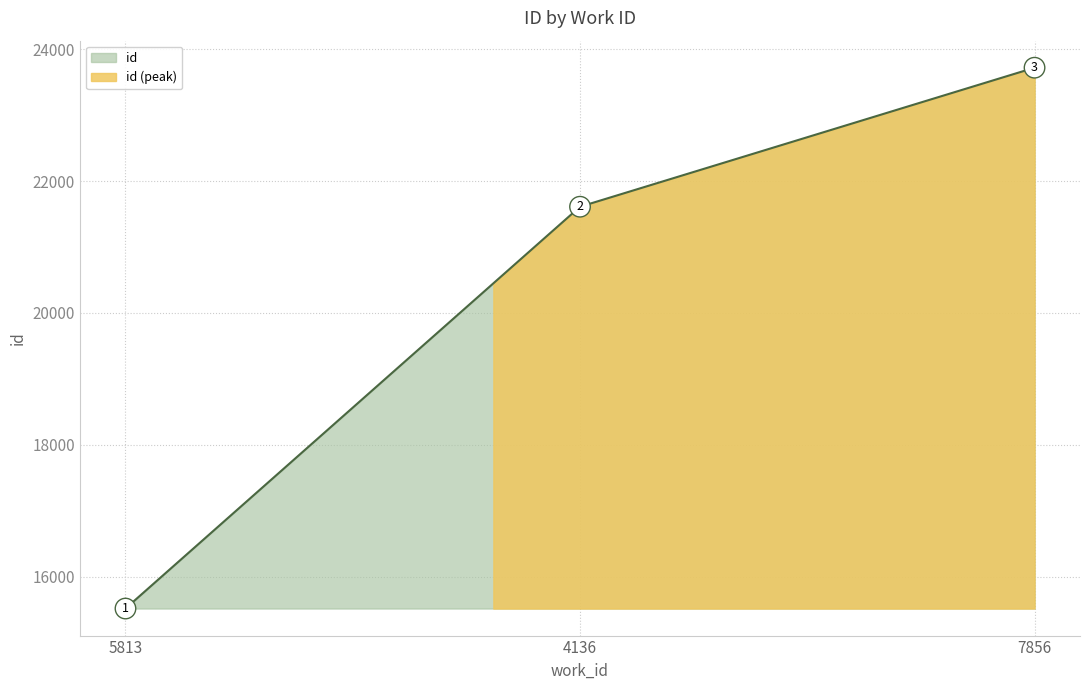

What is the label of the 1st point from the right?

7856